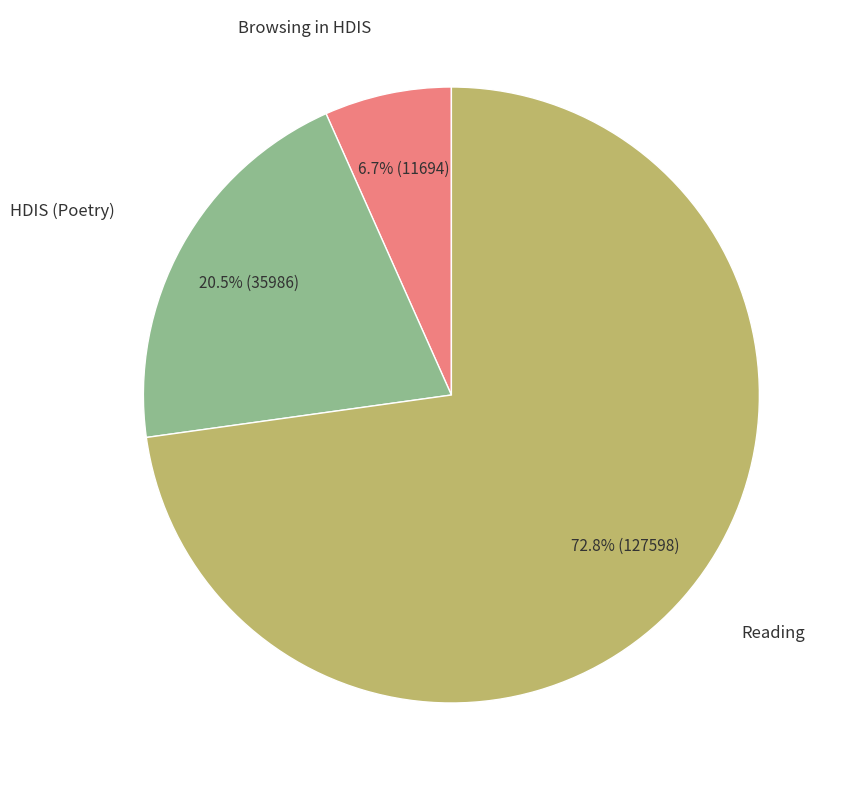

How many segments does this pie chart have?

3